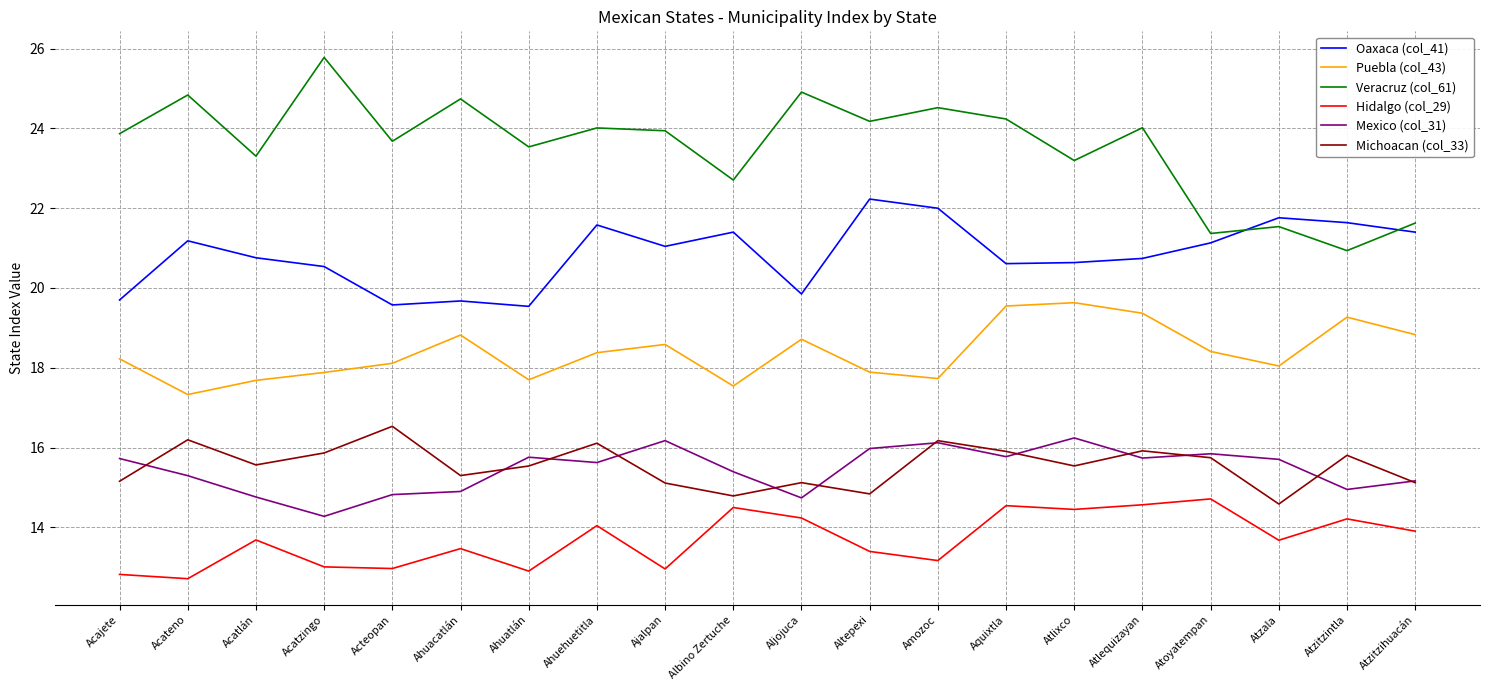

What is the spread (max minus min) of values at Atlequizayan?

9.4